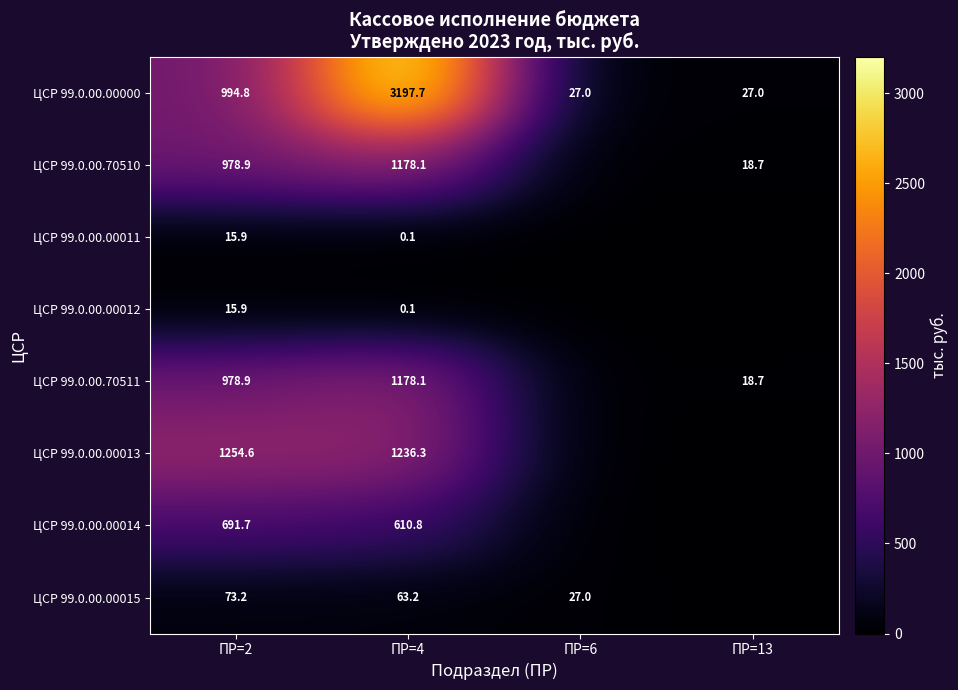

What is the difference between the highest and lowest values at ПР=4?

3197.6